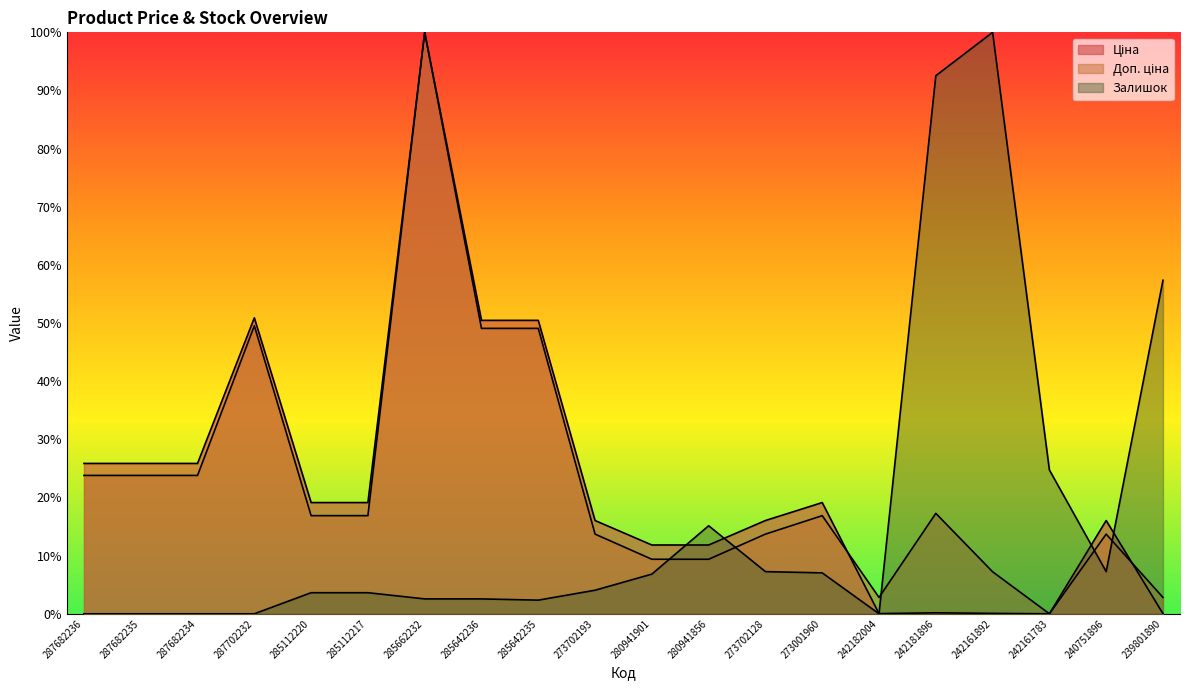

How many interior local valleys does the Залишок series have?

3